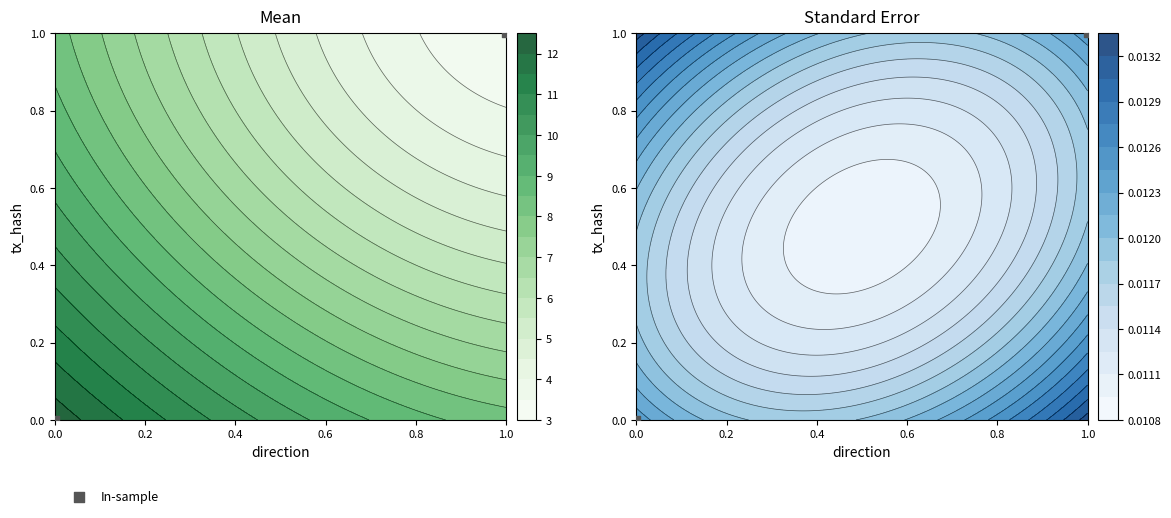

Count the number of categories in the chart.

2